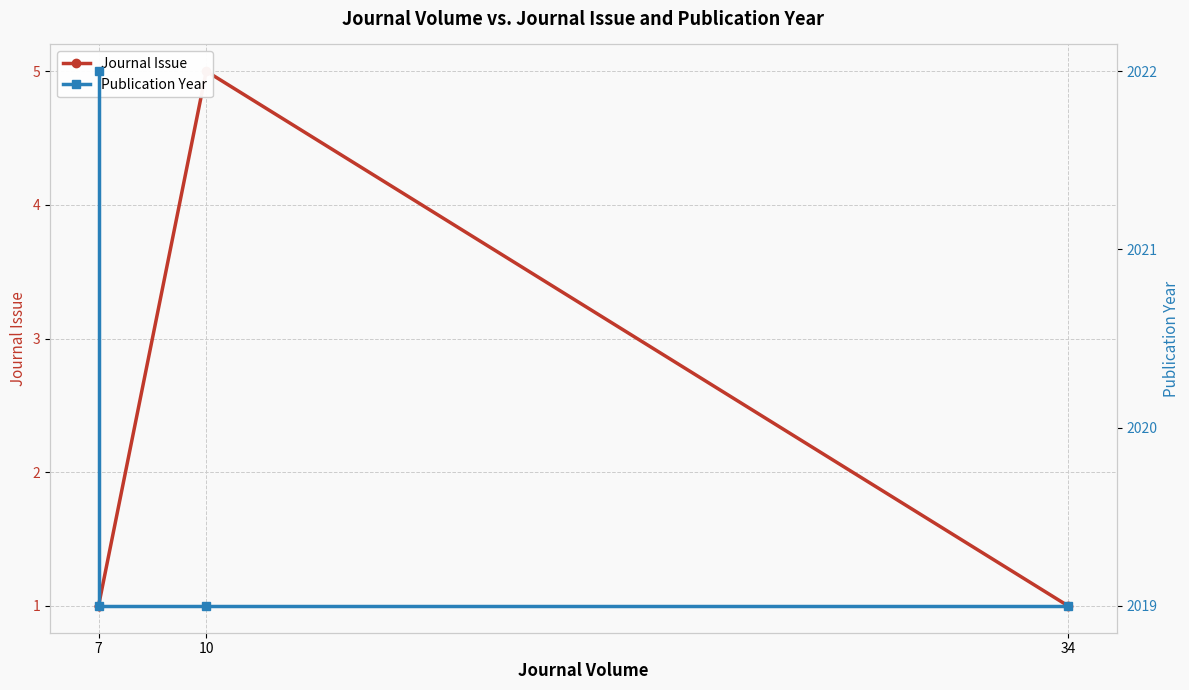

How many categories are shown in the chart?

4